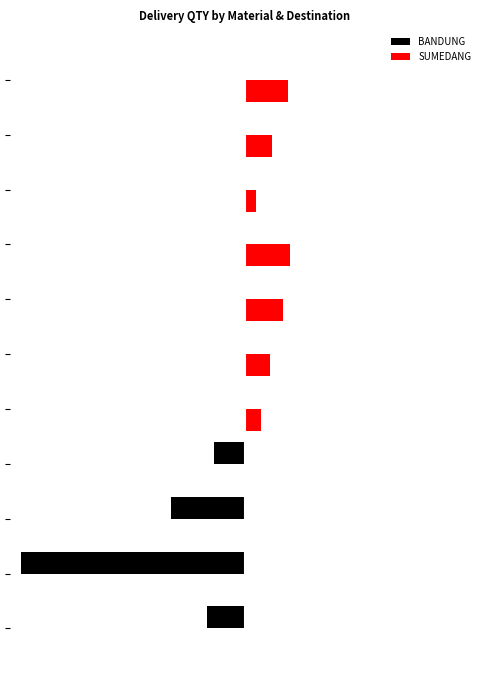

What are all the series names shown in the legend?

BANDUNG, SUMEDANG